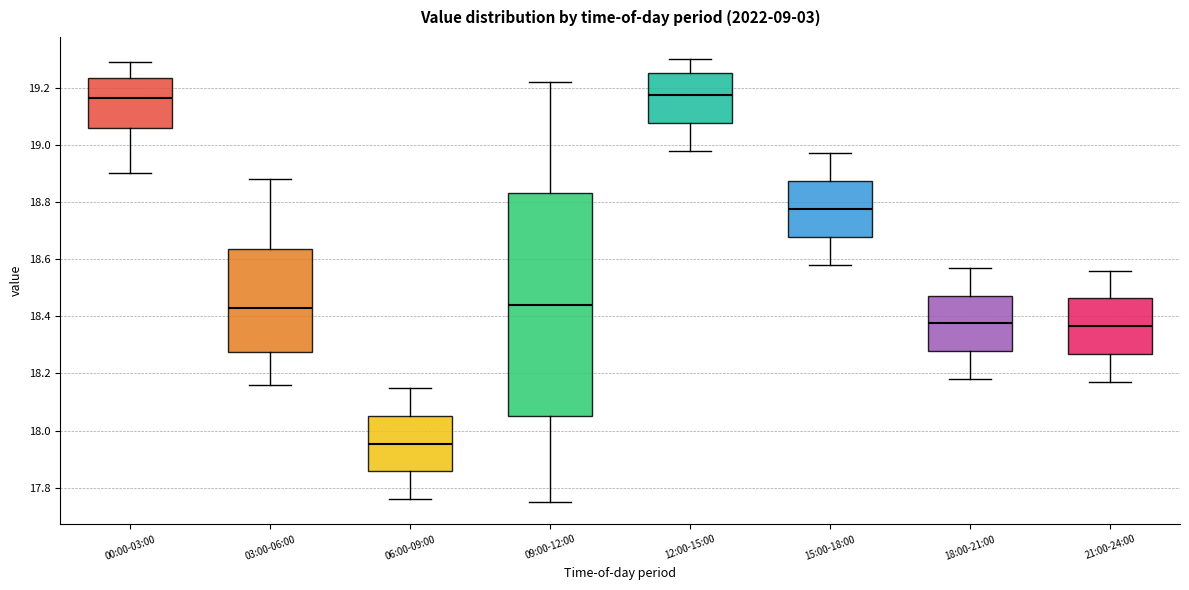

Reading left to right, read every box against the y-axis: the position of its median line, the range the box covers, and the ends of its whiskers. The values are not printed on the chart, so give them approximately, as read against the axis.

00:00-03:00: median 19.16, box 19.06 to 19.24, whiskers 18.90 to 19.30
03:00-06:00: median 18.44, box 18.28 to 18.64, whiskers 18.16 to 18.88
06:00-09:00: median 17.96, box 17.86 to 18.06, whiskers 17.76 to 18.16
09:00-12:00: median 18.44, box 18.06 to 18.84, whiskers 17.76 to 19.22
12:00-15:00: median 19.18, box 19.08 to 19.26, whiskers 18.98 to 19.30
15:00-18:00: median 18.78, box 18.68 to 18.88, whiskers 18.58 to 18.98
18:00-21:00: median 18.38, box 18.28 to 18.48, whiskers 18.18 to 18.58
21:00-24:00: median 18.36, box 18.26 to 18.46, whiskers 18.18 to 18.56